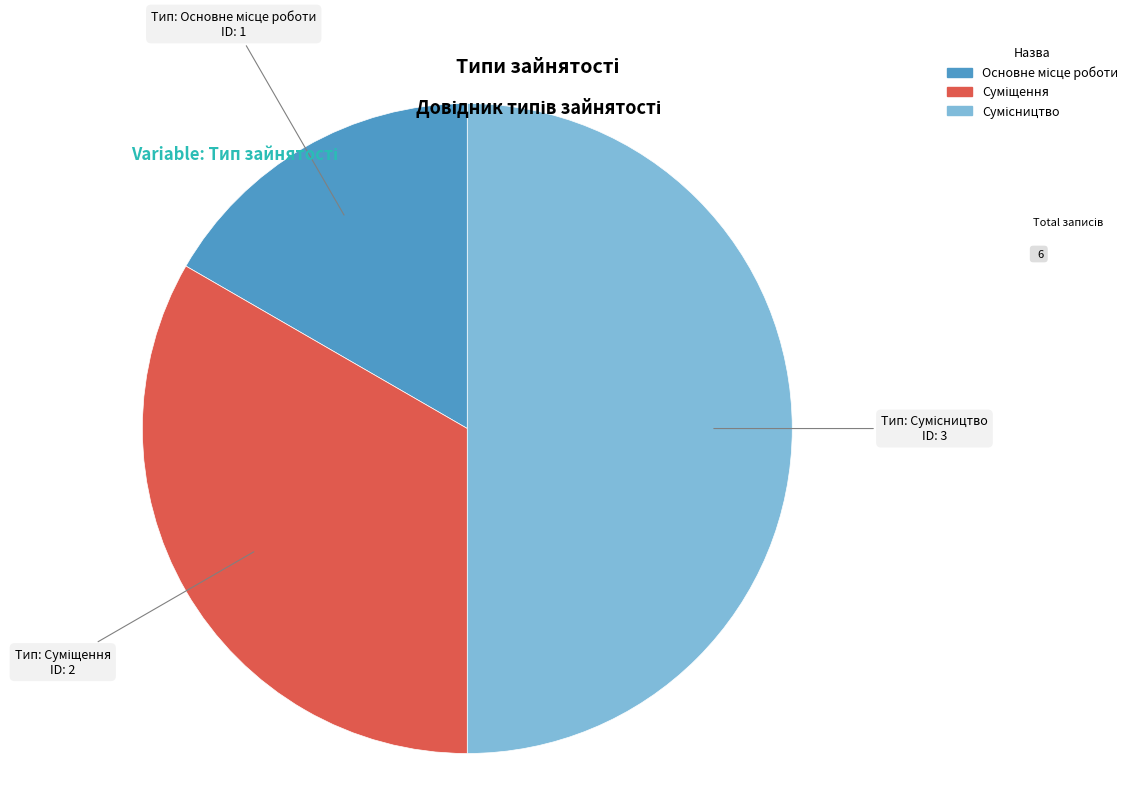

What percentage do Сумісництво and Суміщення together represent?

83.3%